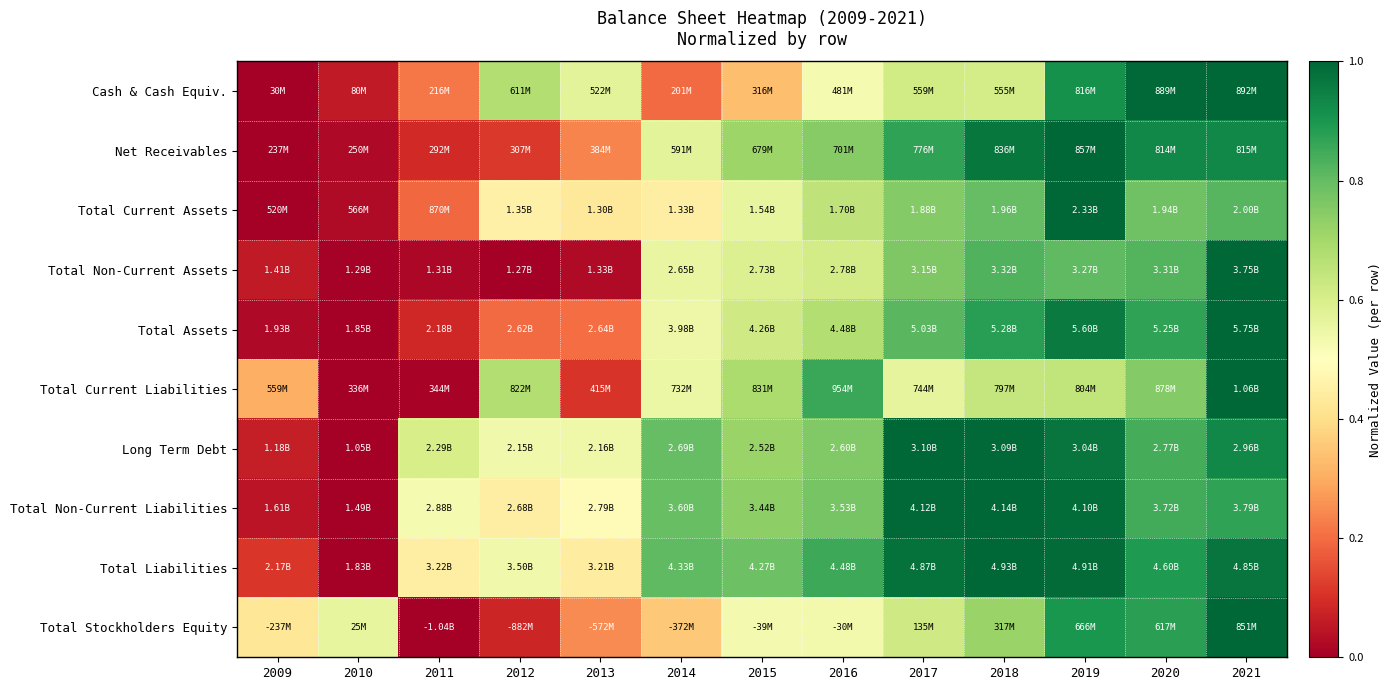

How many categories are shown in the chart?

13